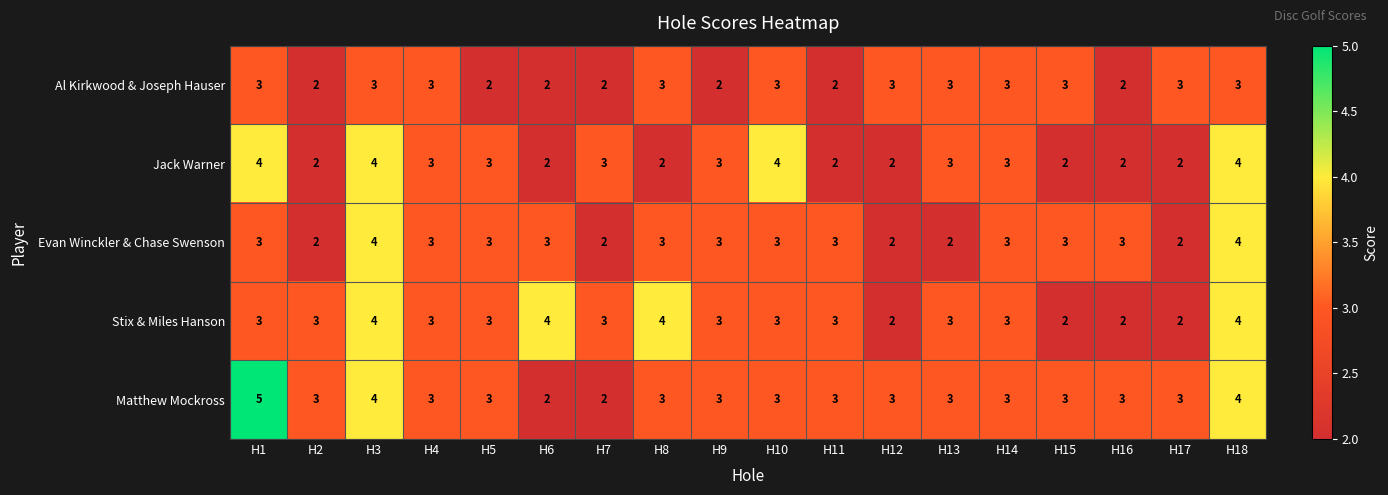

How many distinct data groups are displayed?

5